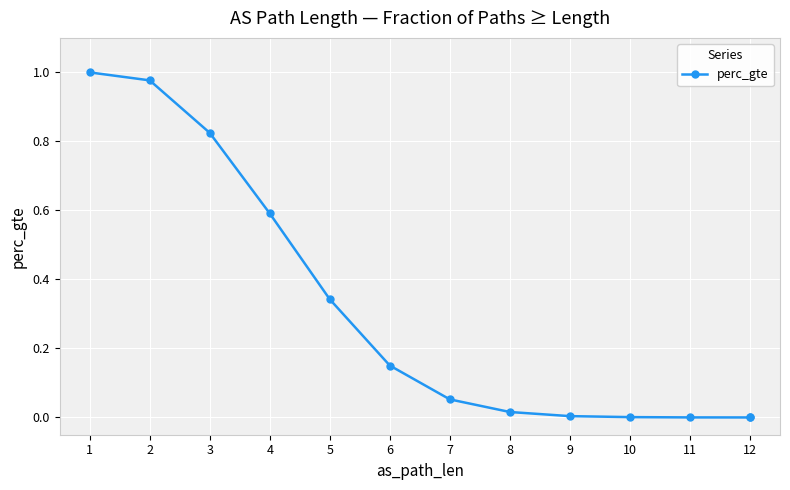

The value at 12 is 0.0. True or false?

True